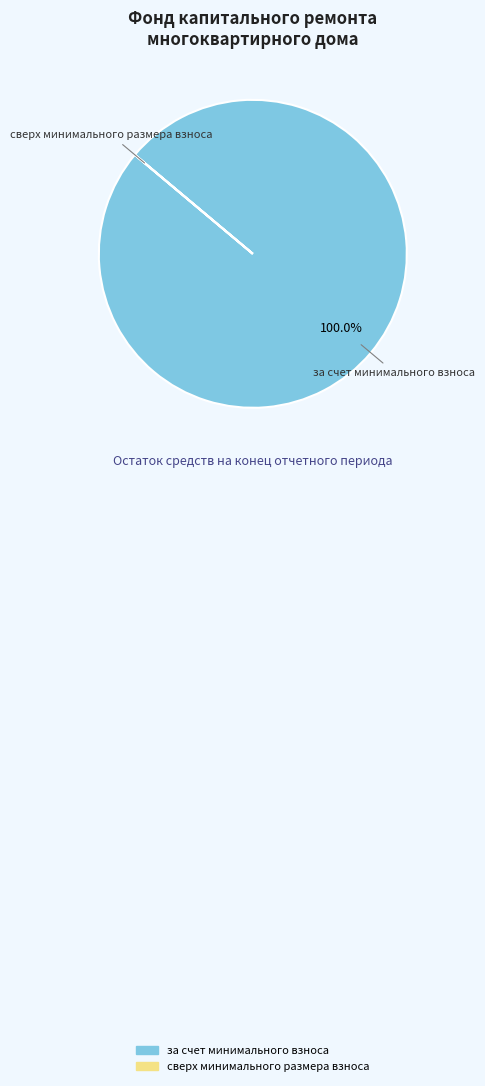

What is the majority slice?

за счет минимального взноса